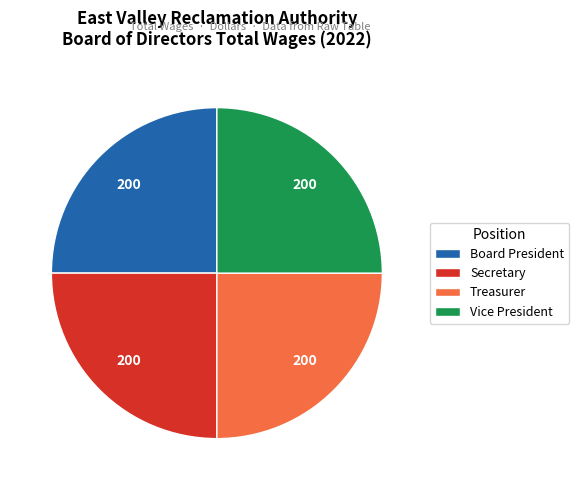

True or false: Treasurer accounts for 36% of the total.

False